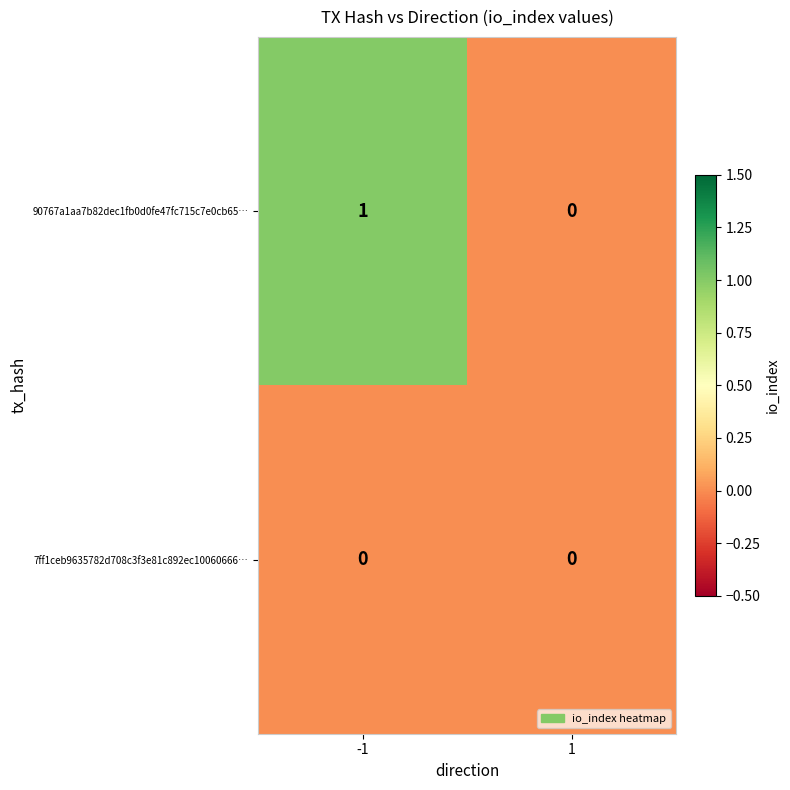

What is the total value across all series at -1?

1